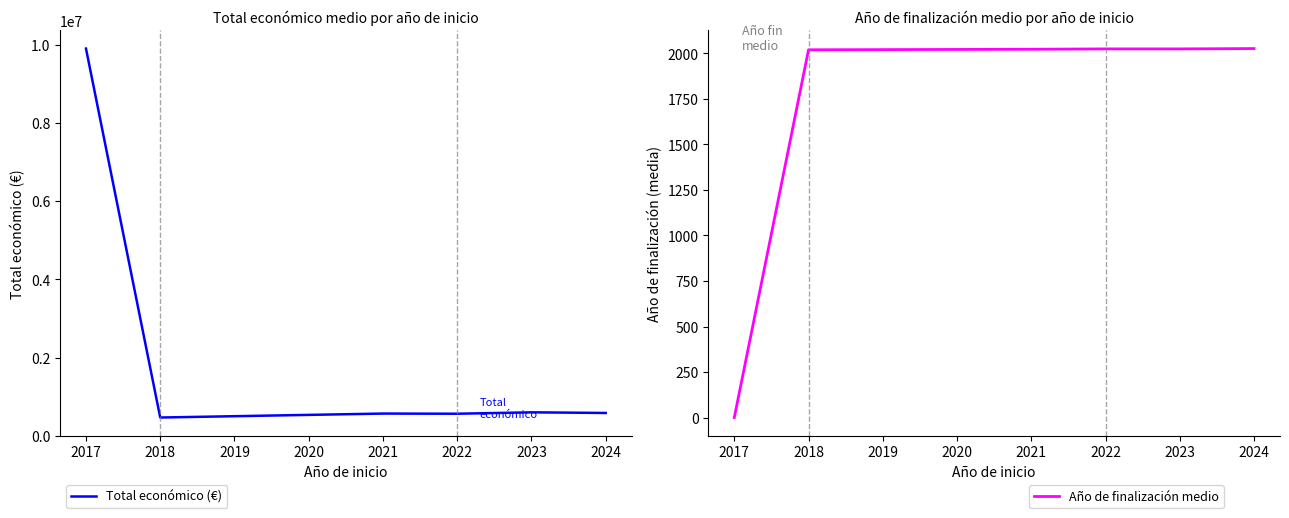

How many values in the Año de finalización medio series exceed 2025?

1